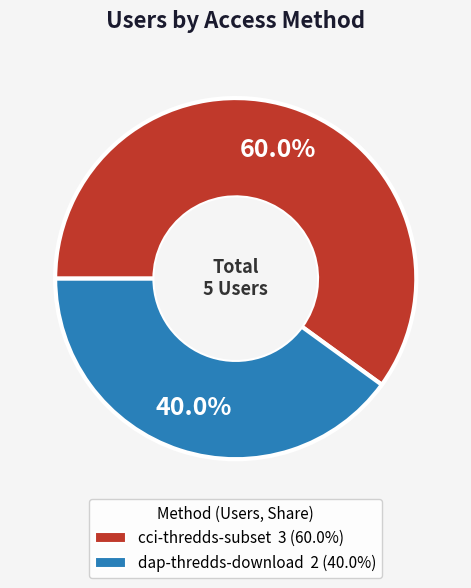

To the nearest percent, what percentage of the pie is cci-thredds-subset?

60%